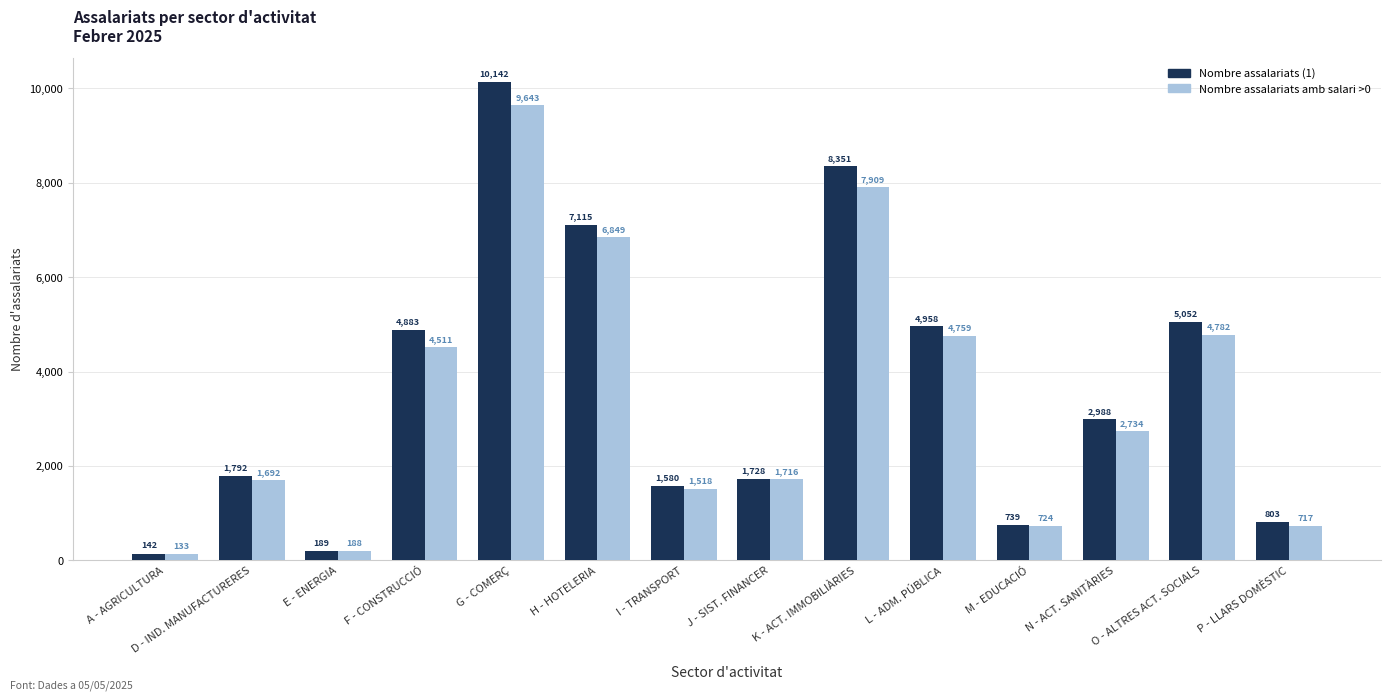

Which label corresponds to the smallest value in the chart?

A - AGRICULTURA